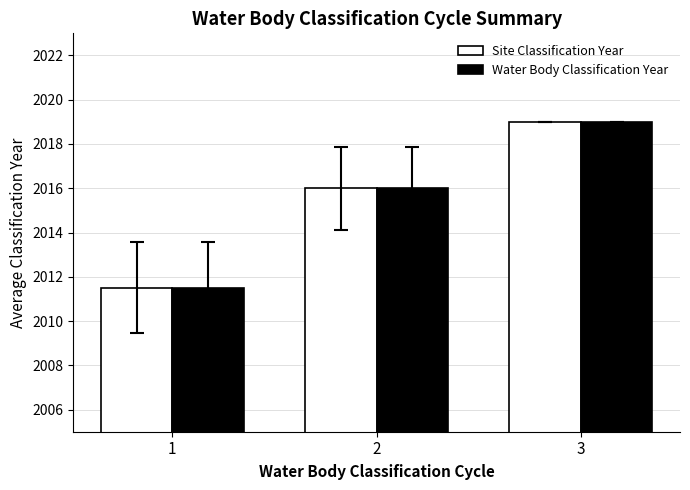

Which category has the highest value across all series?

3